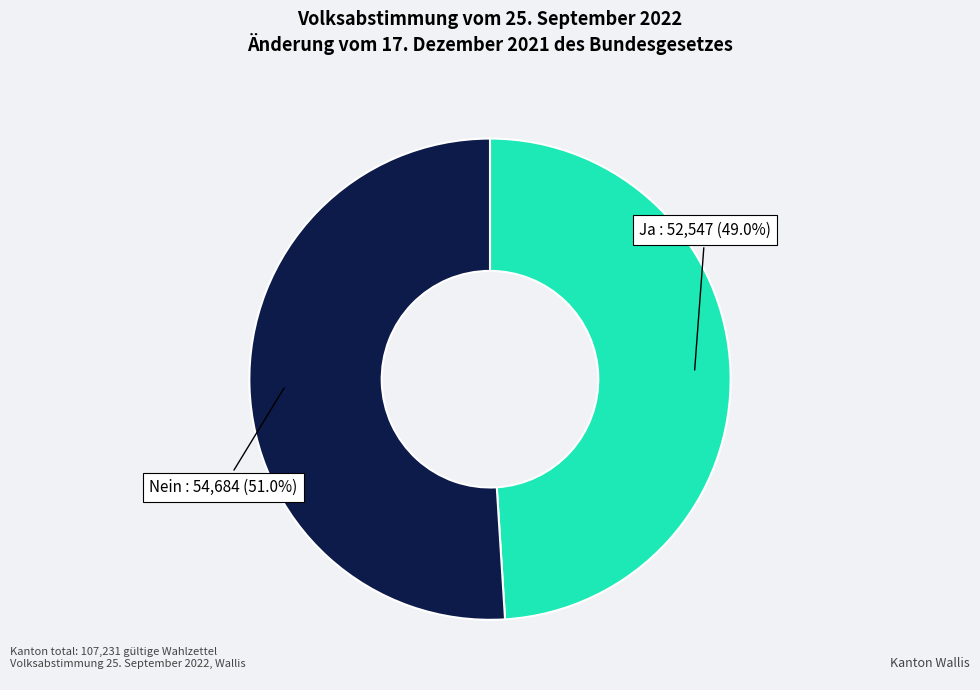

What is the largest slice in the pie chart?

Nein